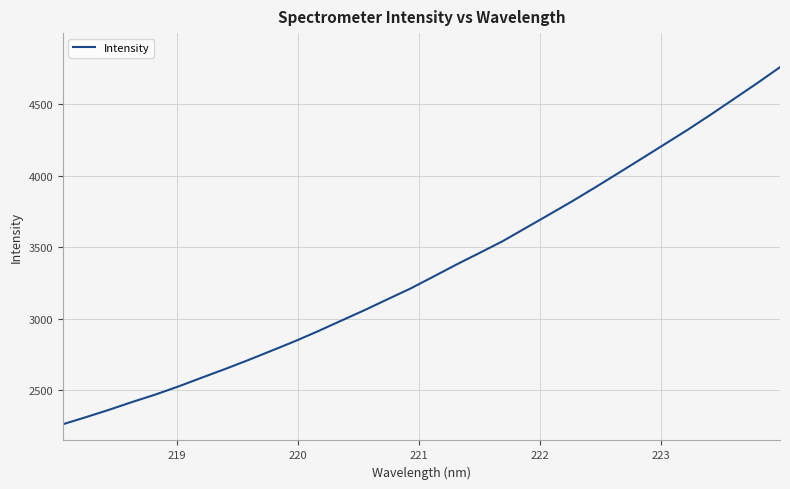

What is the smallest value displayed?

2263.3